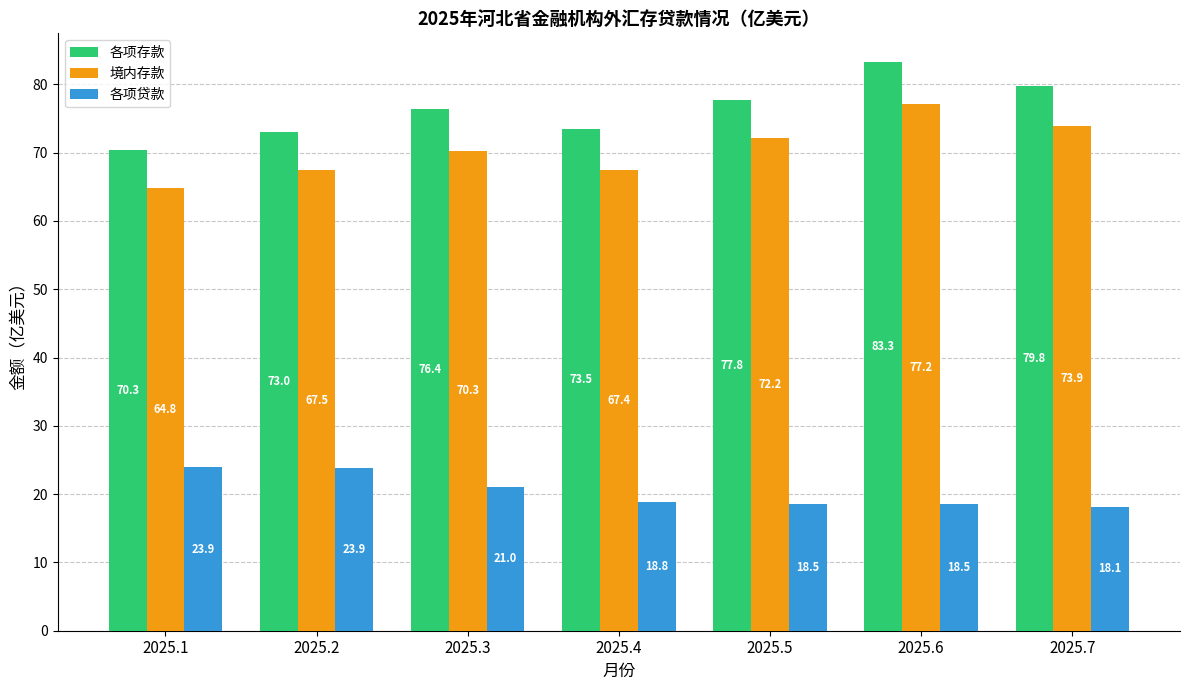

Which series has the widest spread of values?

各项存款